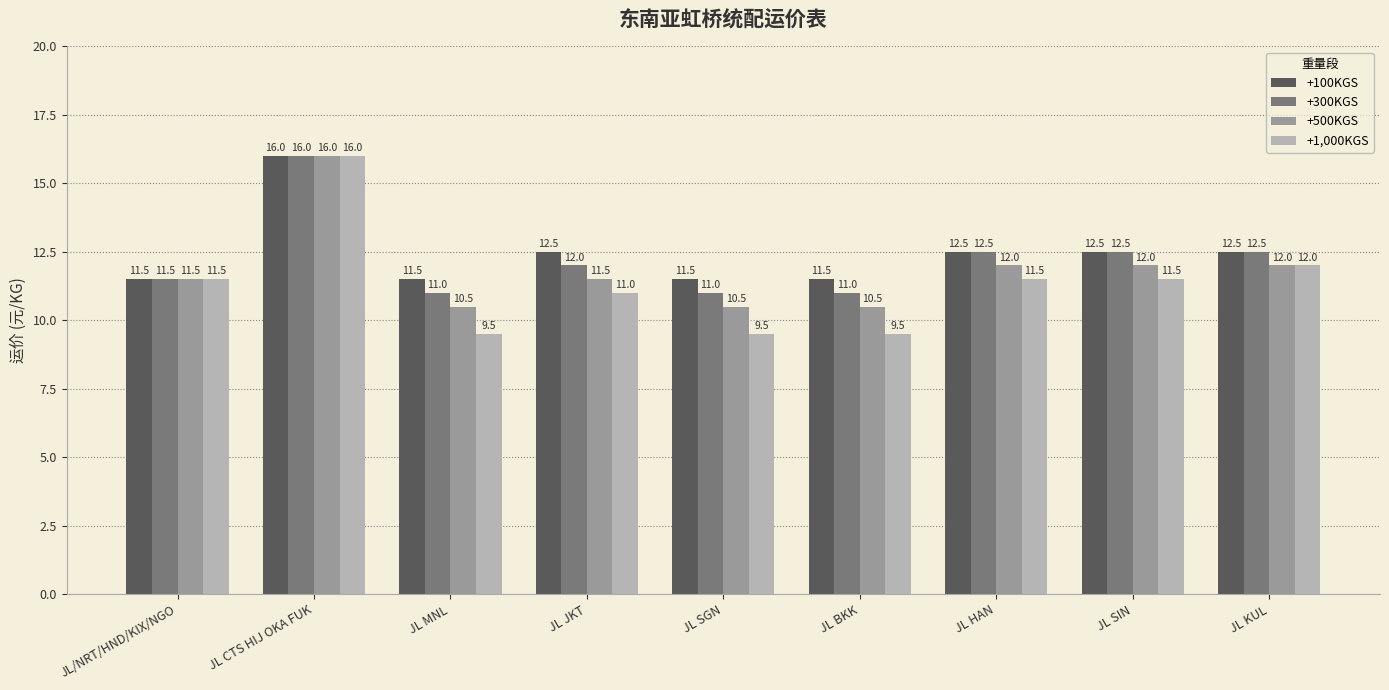

List the series in order of their overall mean, highest first.

+100KGS, +300KGS, +500KGS, +1,000KGS